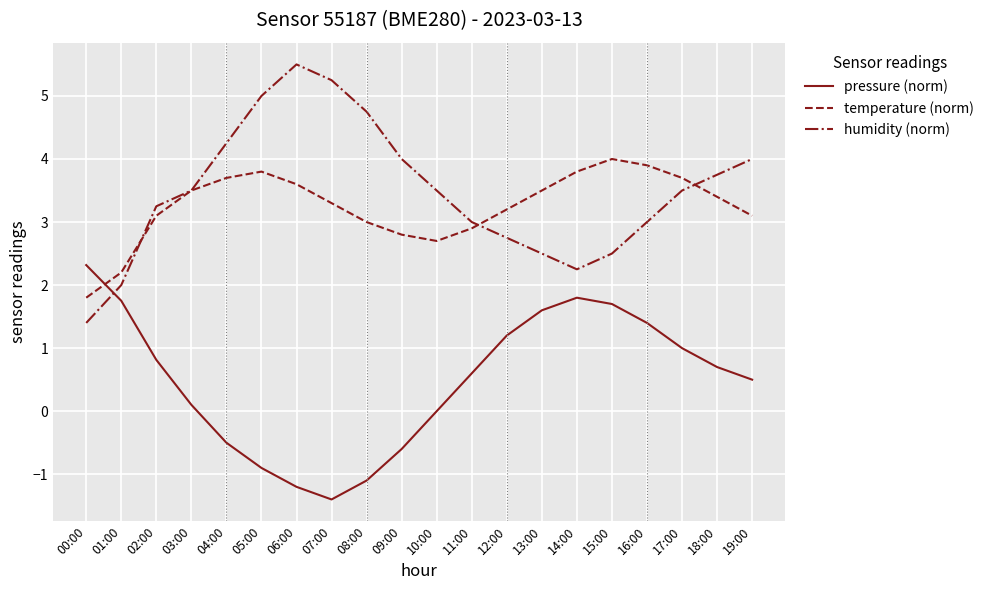

At which category does pressure (norm) reach its first local valley?

07:00